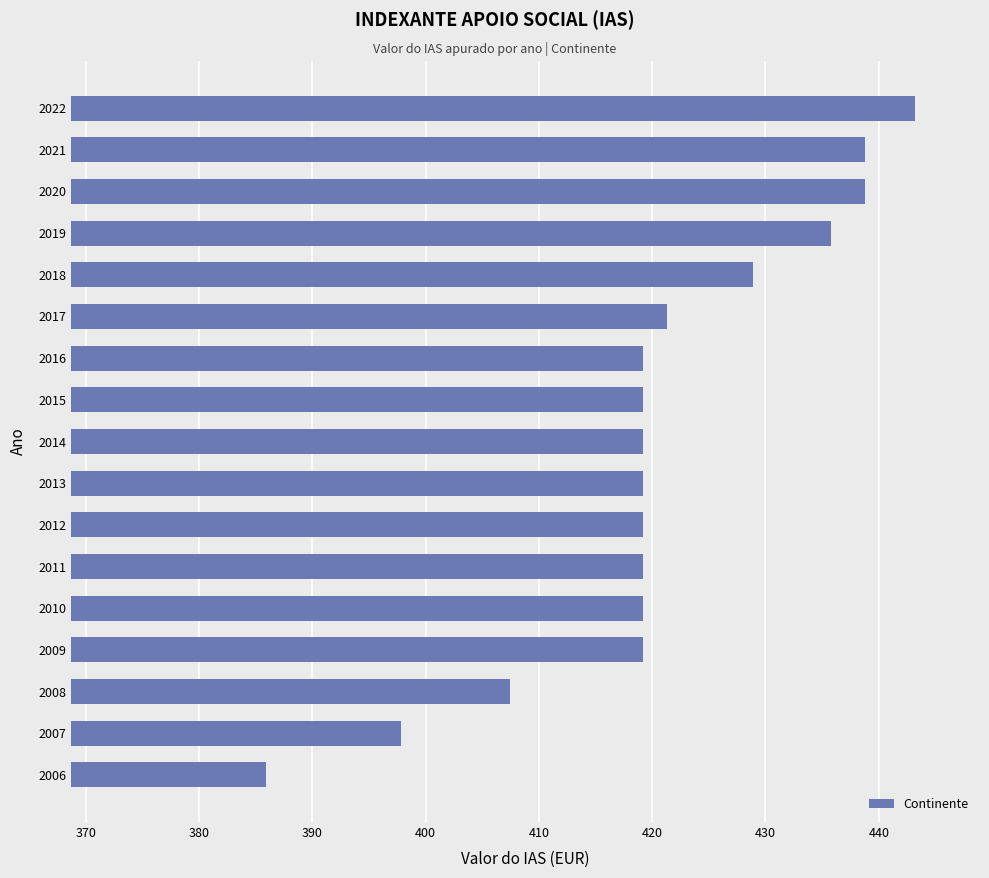

Approximately how many times larger is the value at 2022 compared to 2019?

1.0